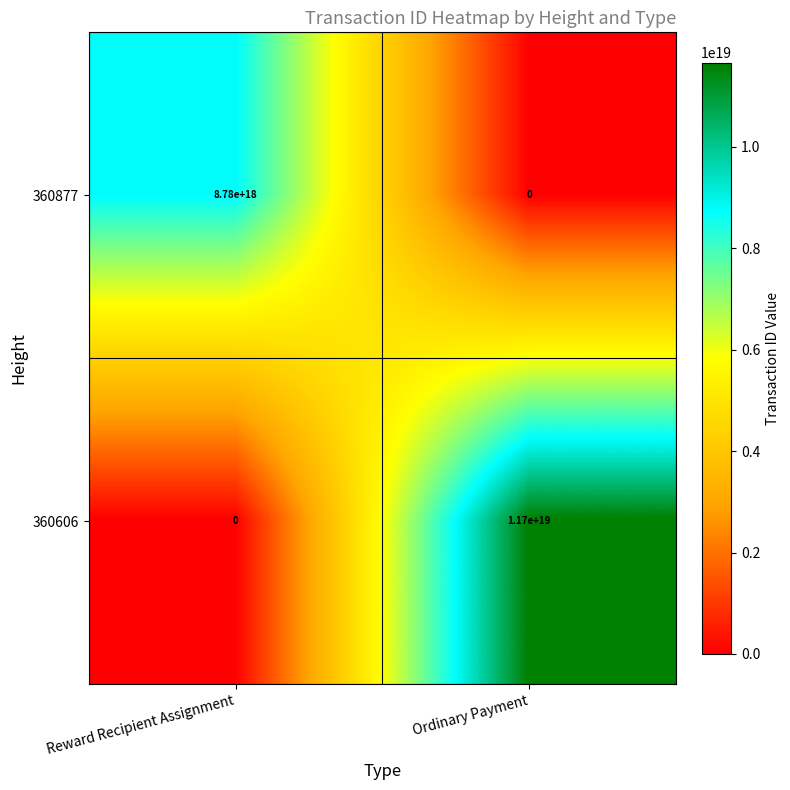

Rank the series by their maximum value, from highest to lowest.

360606, 360877